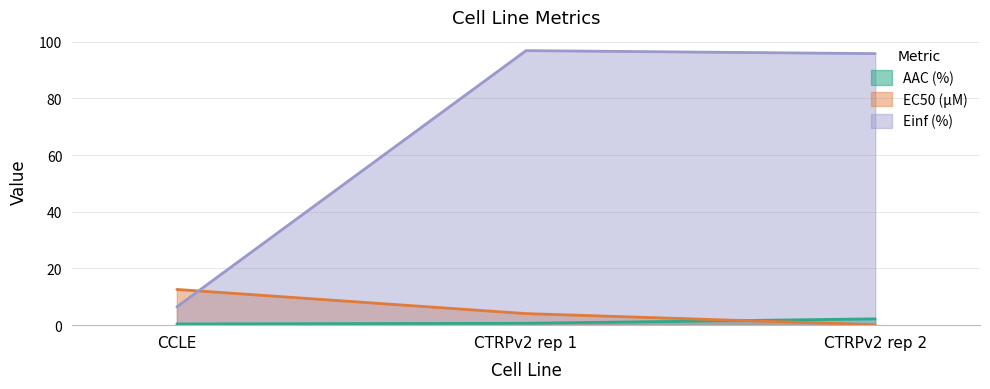

Is it true that Einf (%) equals 96.8 at CTRPv2 rep 1?

True